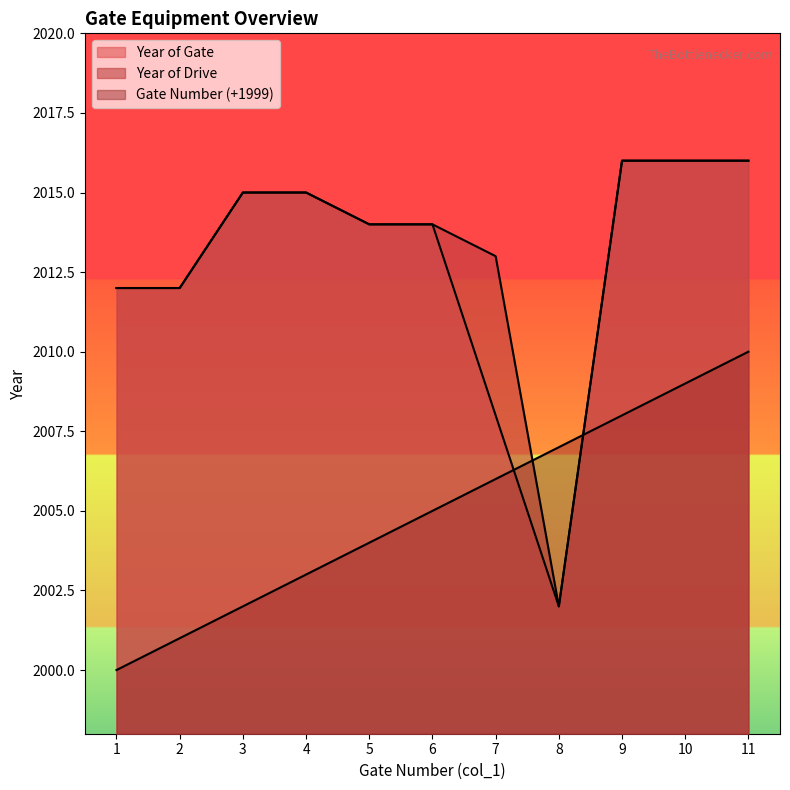

What is the total value across all series at 11?

6042